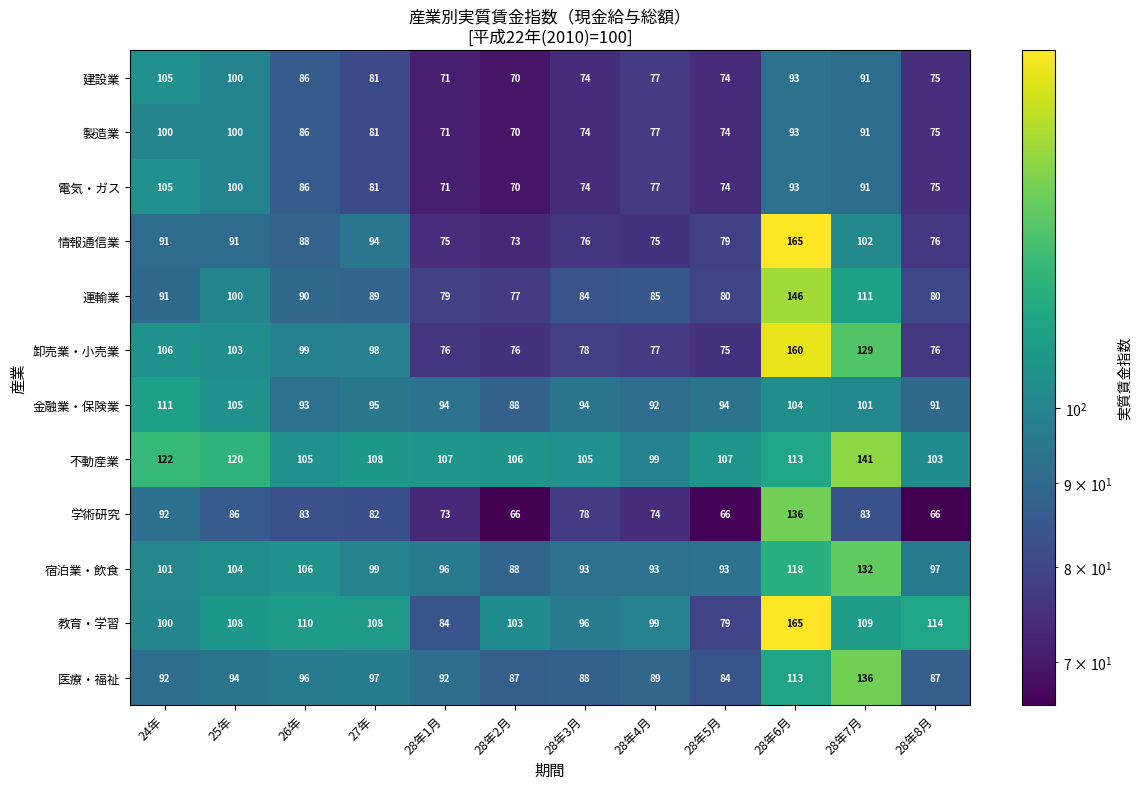

Which series has the largest range (max minus min)?

情報通信業